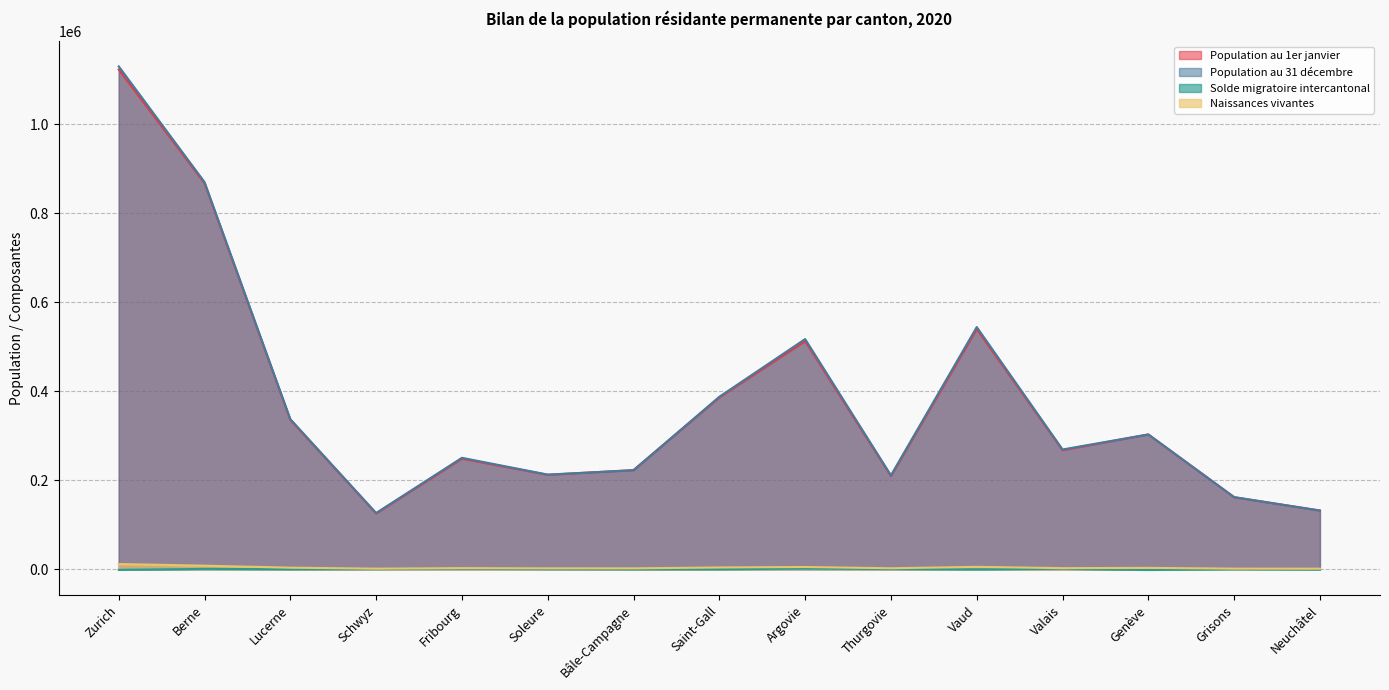

The value of Solde migratoire intercantonal at Valais is 1704. True or false?

False